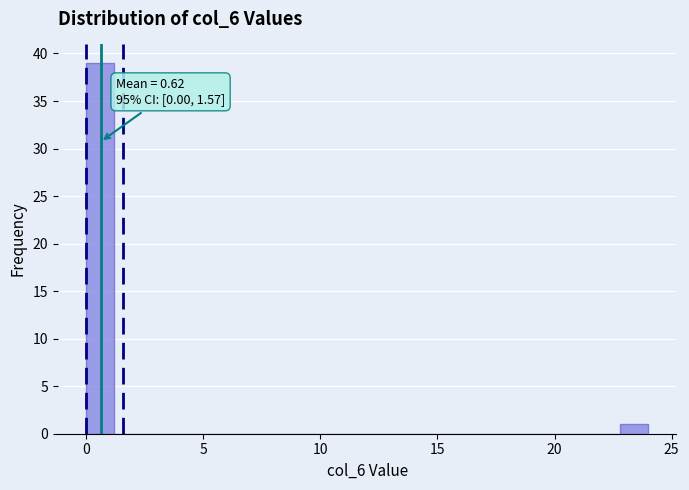

Around what value on the x-axis is the tallest bar? Give the approximate position of its centre, as read against the axis.

0.5